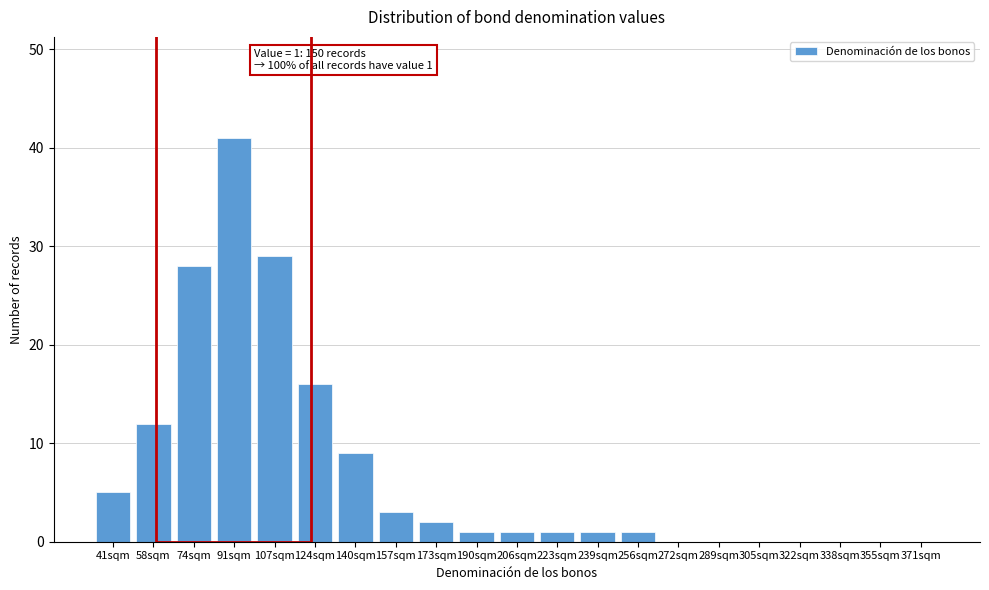

Reading left to right, transcribe all the data shown in this chart.

41sqm=5	58sqm=12	74sqm=28	91sqm=41	107sqm=29	124sqm=16	140sqm=9	157sqm=3	173sqm=2	190sqm=1	206sqm=1	223sqm=1	239sqm=1	256sqm=1	272sqm=0	289sqm=0	305sqm=0	322sqm=0	338sqm=0	355sqm=0	371sqm=0